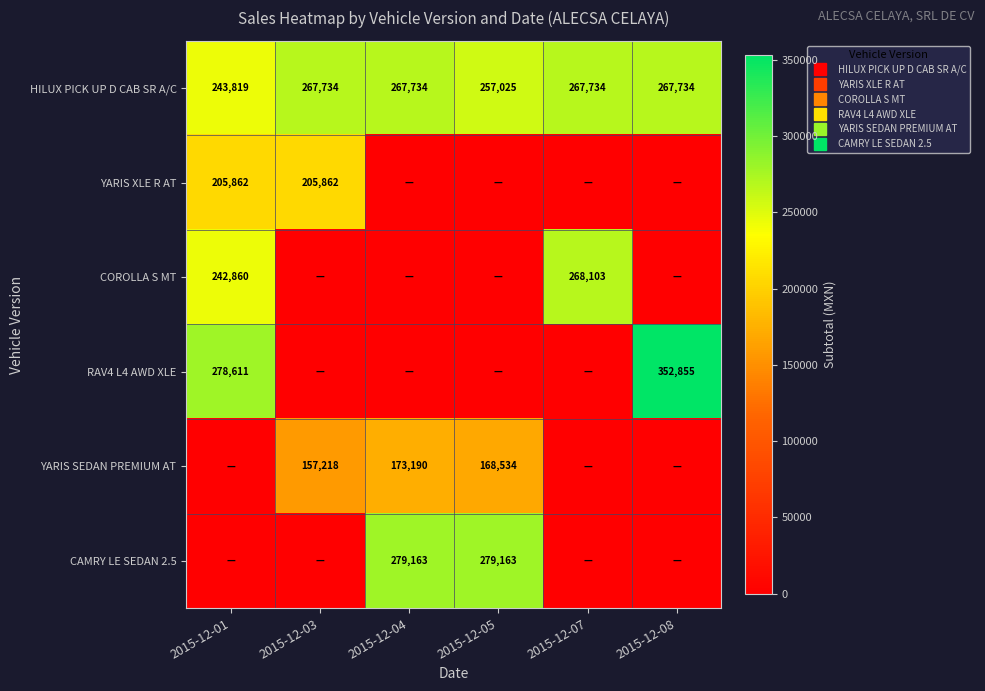

How many distinct data groups are displayed?

6